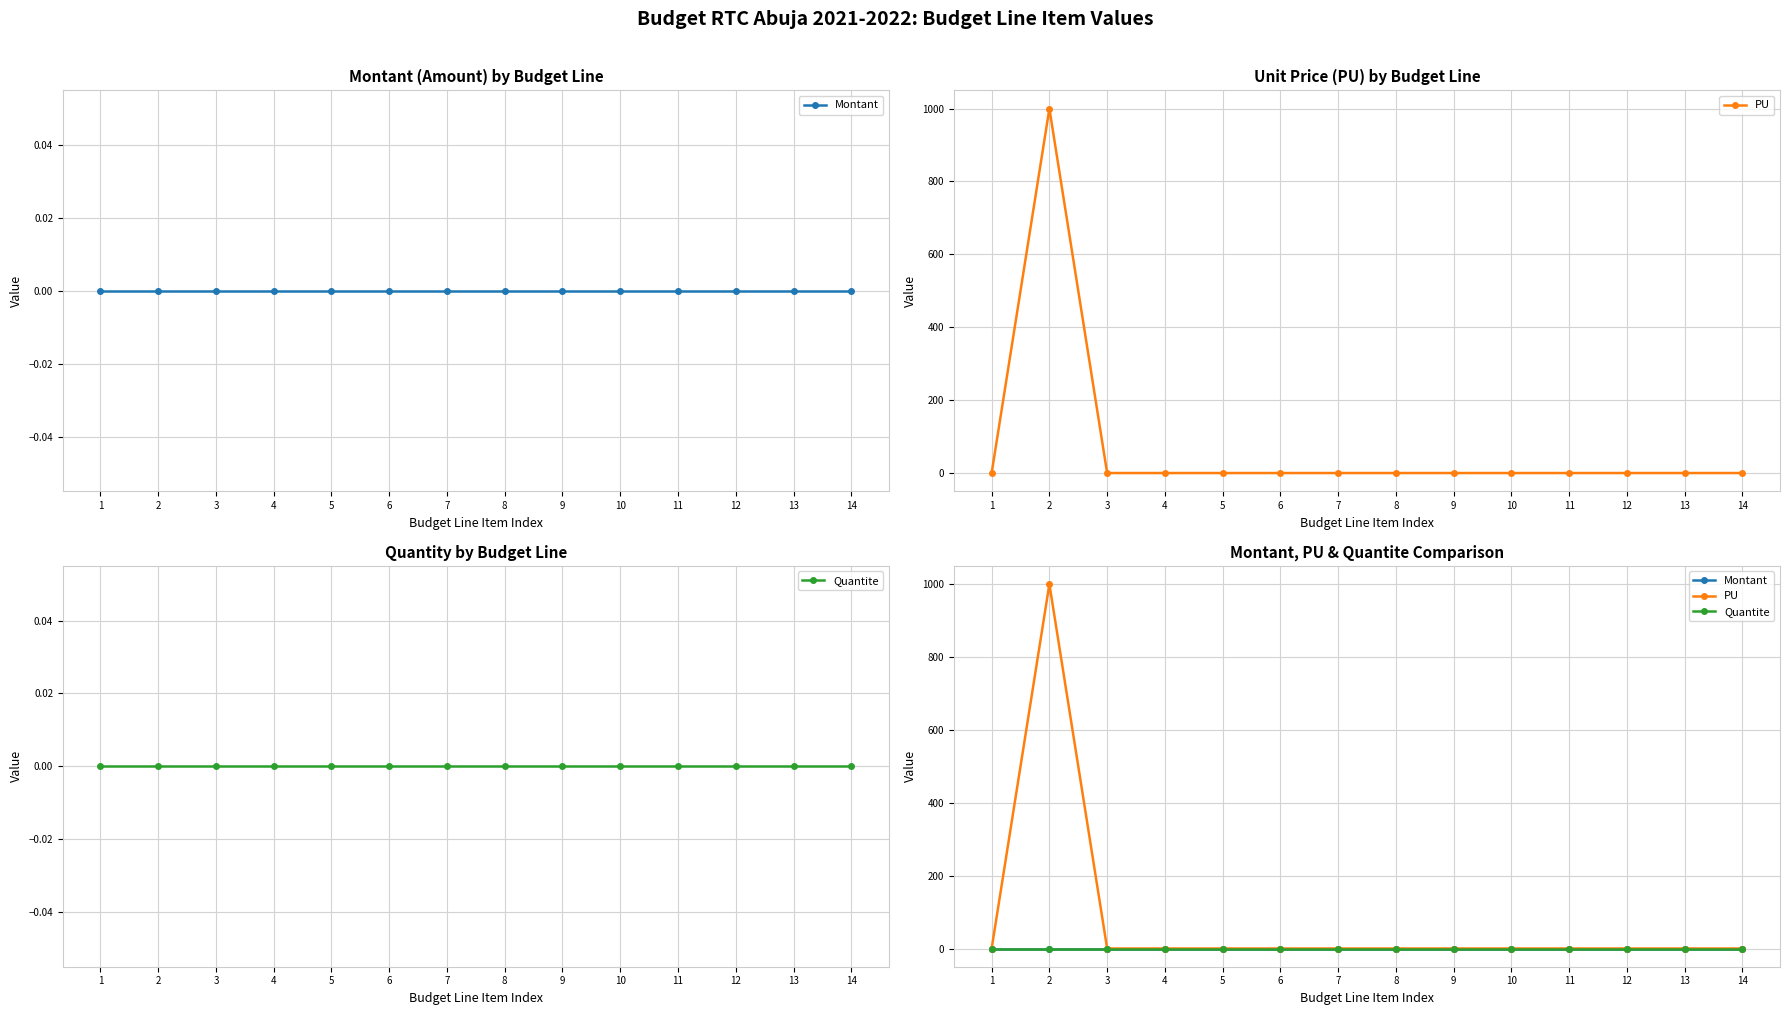

What are all the series names shown in the legend?

Montant, PU, Quantite